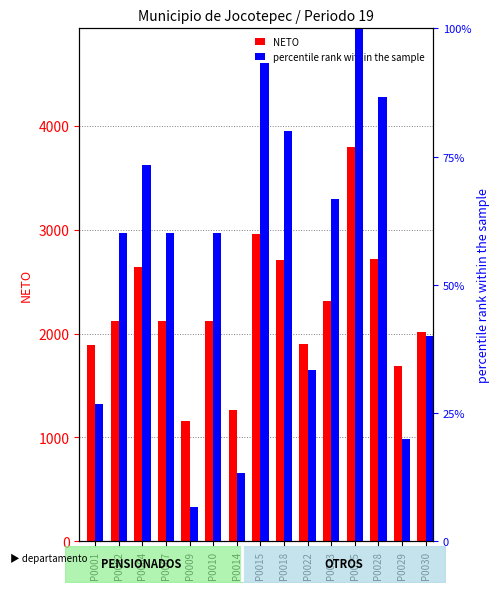

What value does the percentile rank within the sample series have at P0029?

20.0